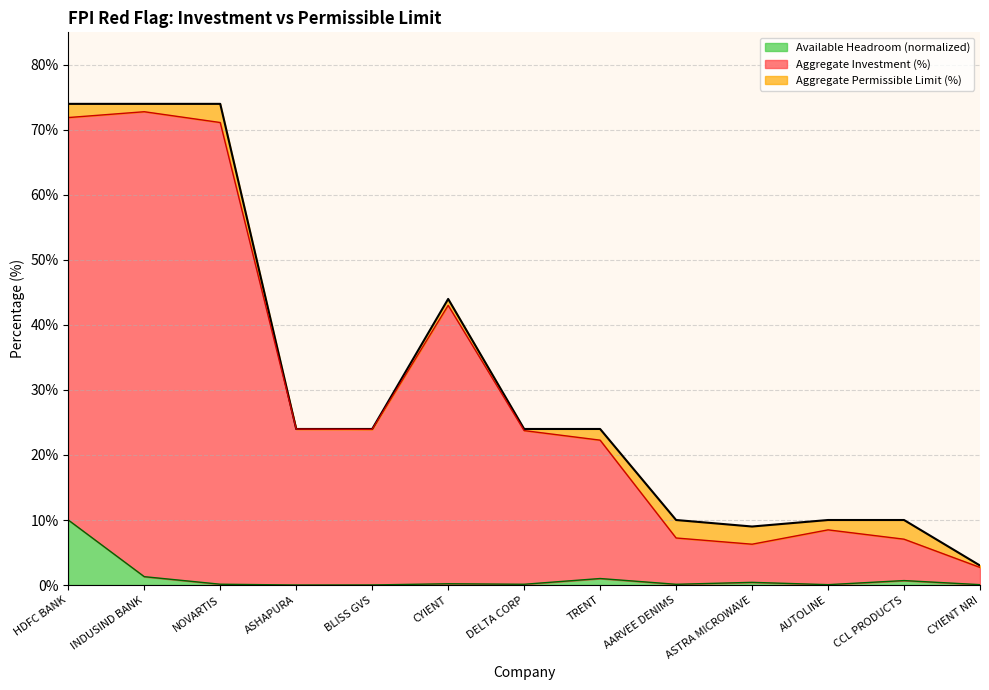

What are all the series names shown in the legend?

Available Headroom (normalized), Aggregate Investment (%), Aggregate Permissible Limit (%)